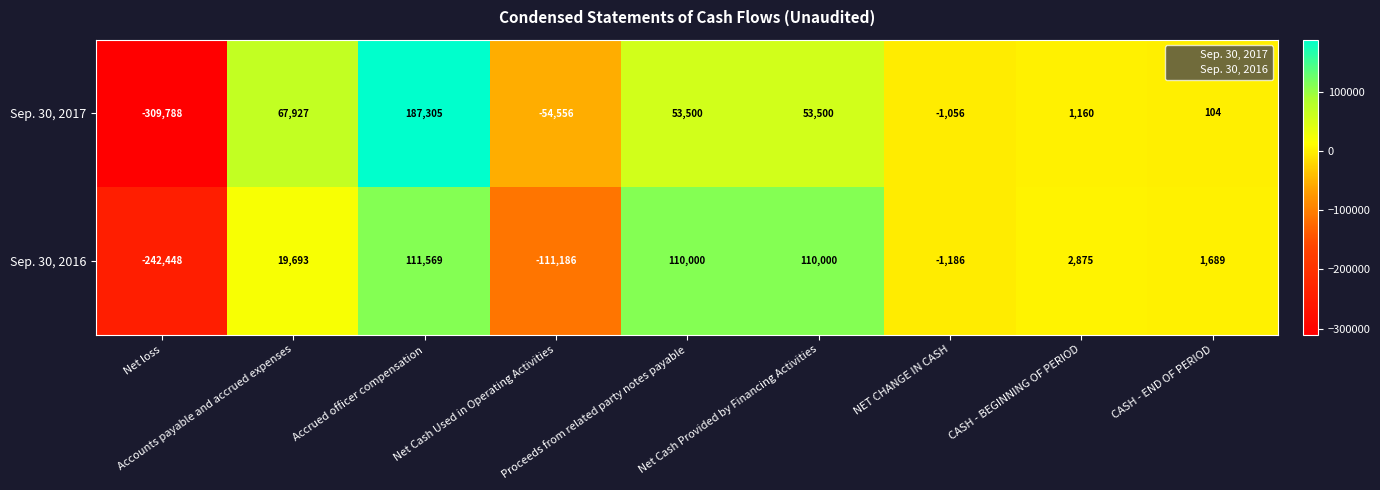

Which label corresponds to the smallest value in the chart?

Net loss